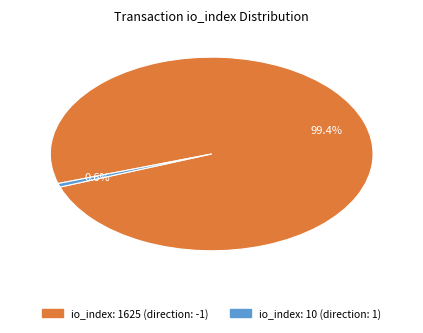

Which category has the biggest portion of the pie?

io_index: 1625 (direction: -1)